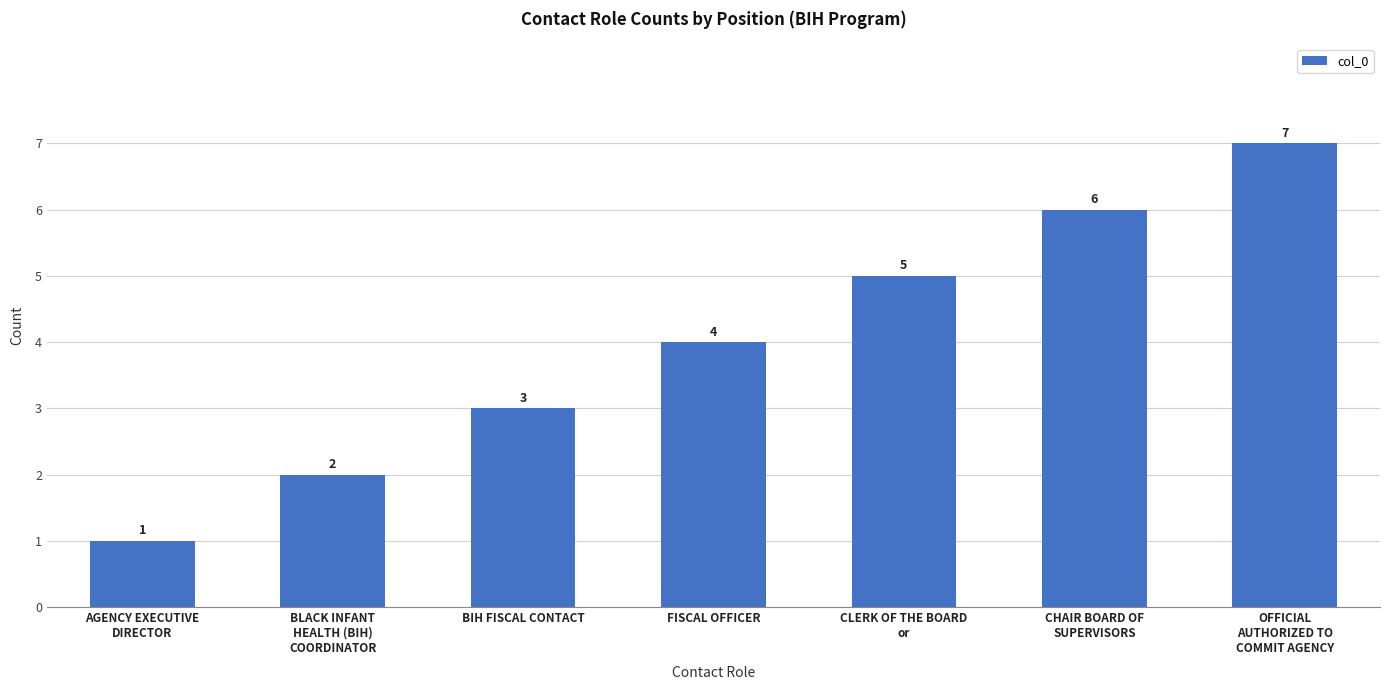

What is the average value?

4